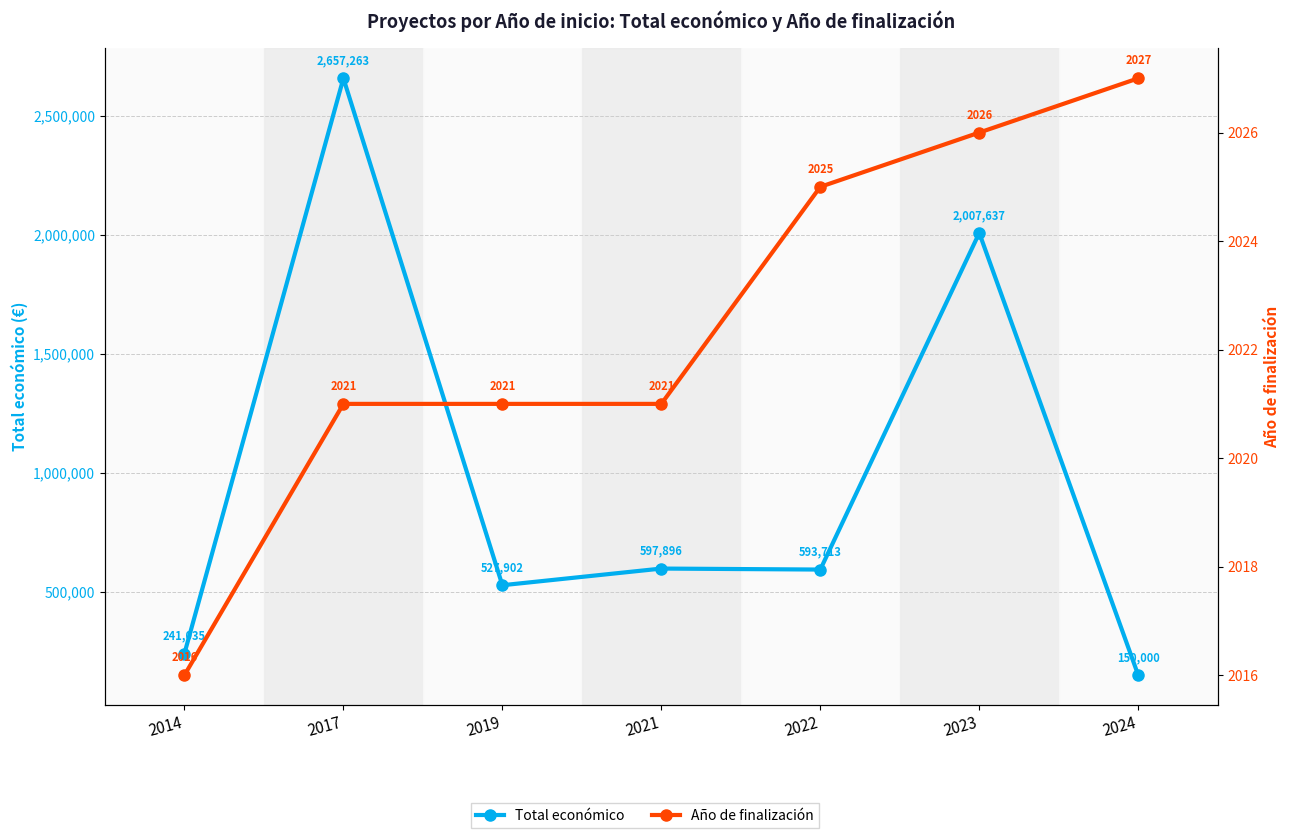

Is it true that Total económico equals 150000 at 2024?

True